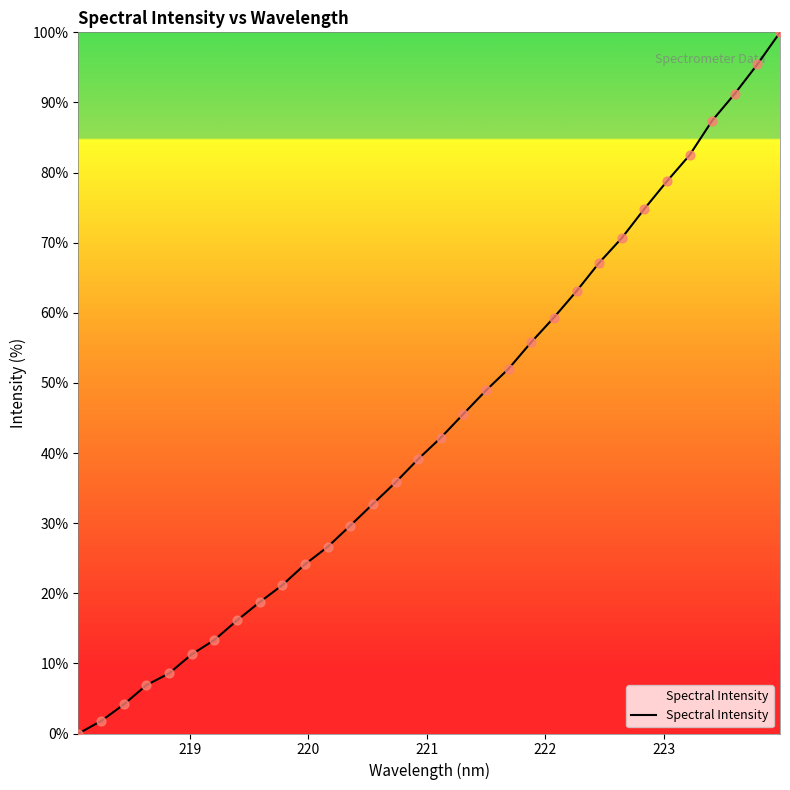

What is the difference between the maximum and minimum values?

100.0